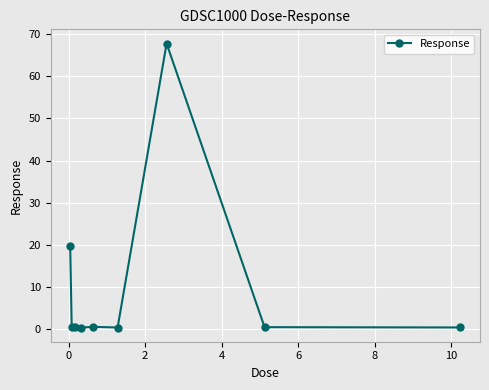

What is the greatest value displayed?

67.8